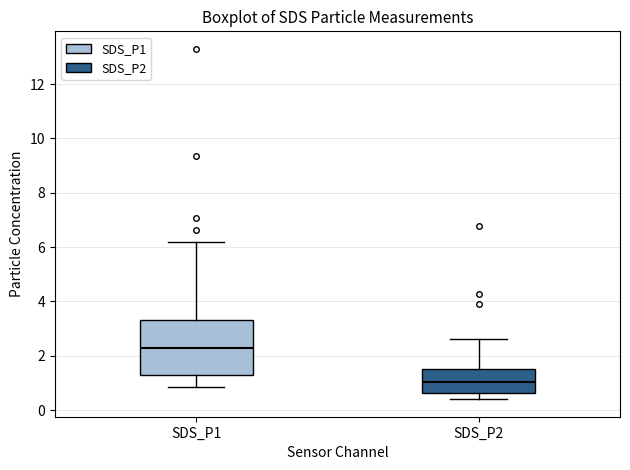

Reading left to right, transcribe this box plot: for each box, give where its median line is, the range the box spans, and where its two whiskers end, as read against the y-axis. The values are not printed on the chart, so give them approximately, as read against the axis.

SDS_P1: median 2.2, box 1.4 to 3.4, whiskers 0.8 to 6.2
SDS_P2: median 1.0, box 0.6 to 1.6, whiskers 0.4 to 2.6